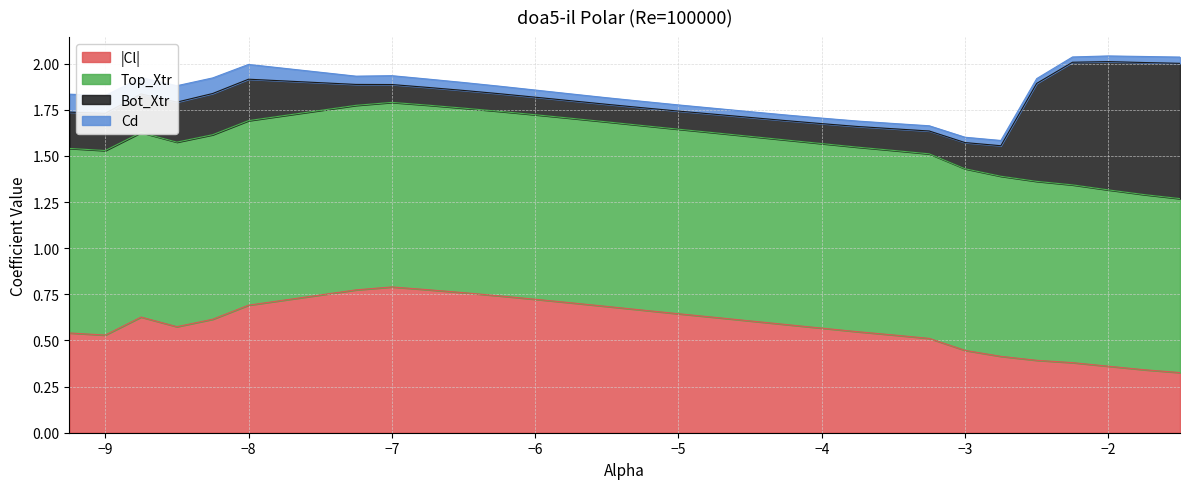

What is the sum of all Cd values?

1.4